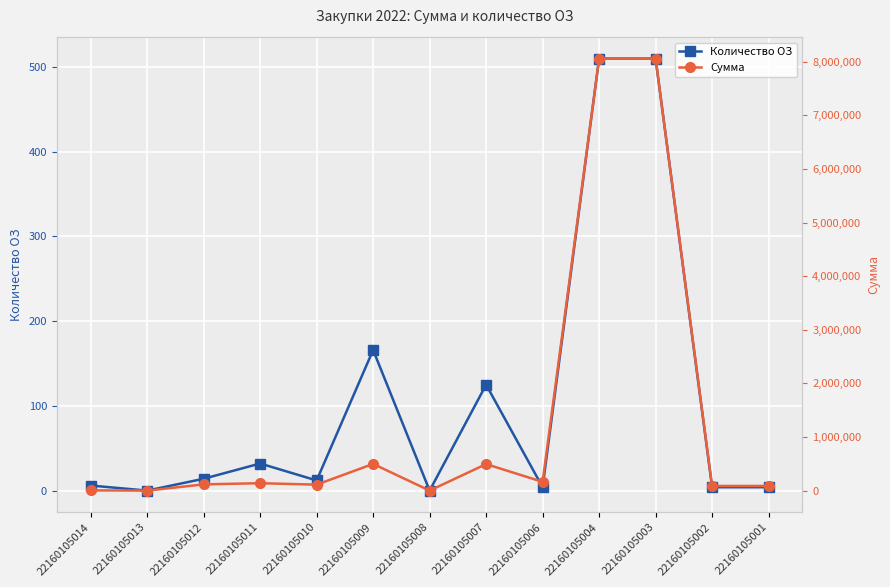

At which category is the sum across all series the highest?

22160105004